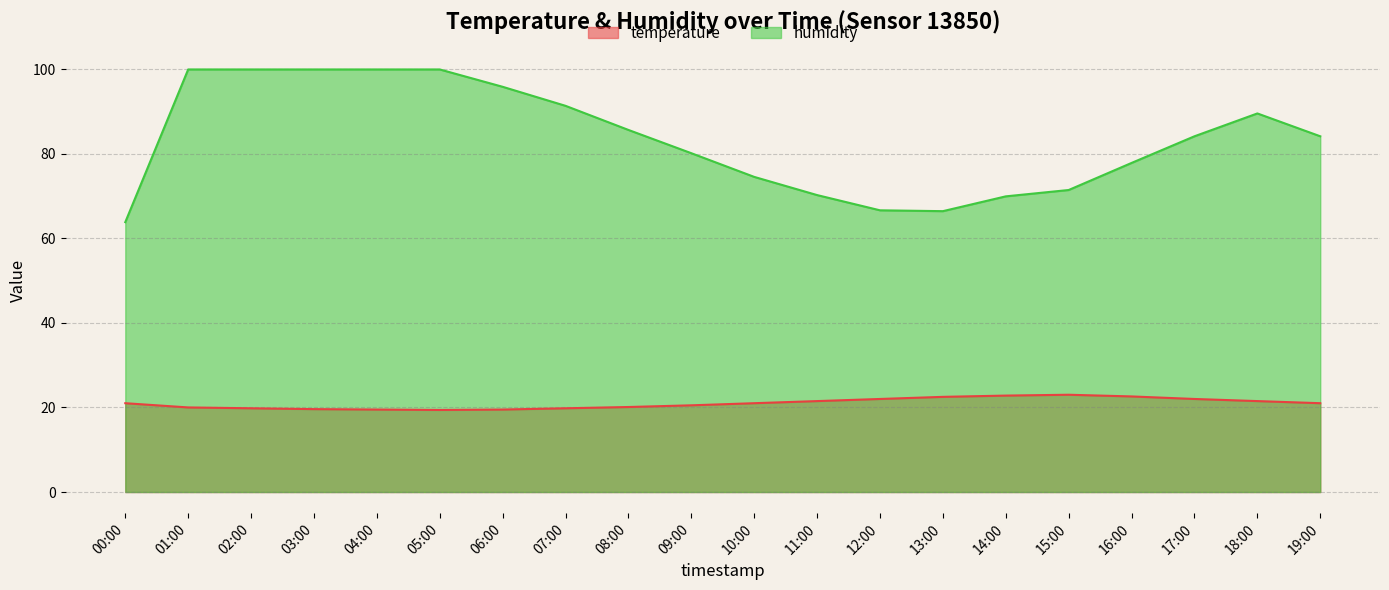

What is the difference between the humidity values at 03:00 and 07:00?

8.6